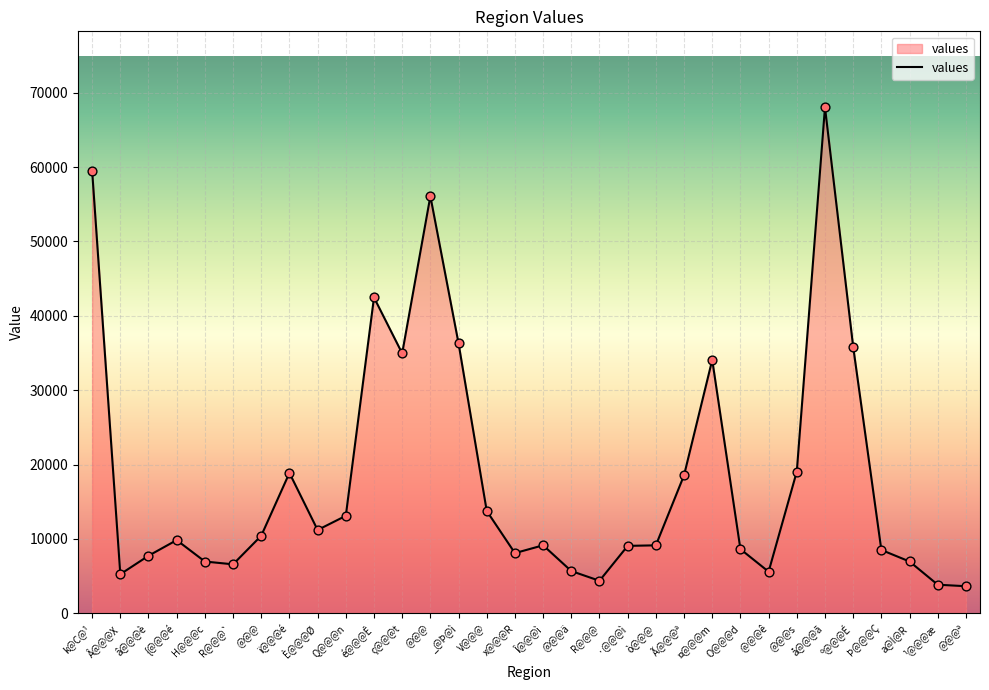

Which has a higher value, @@@ or ·@@@ì?

@@@